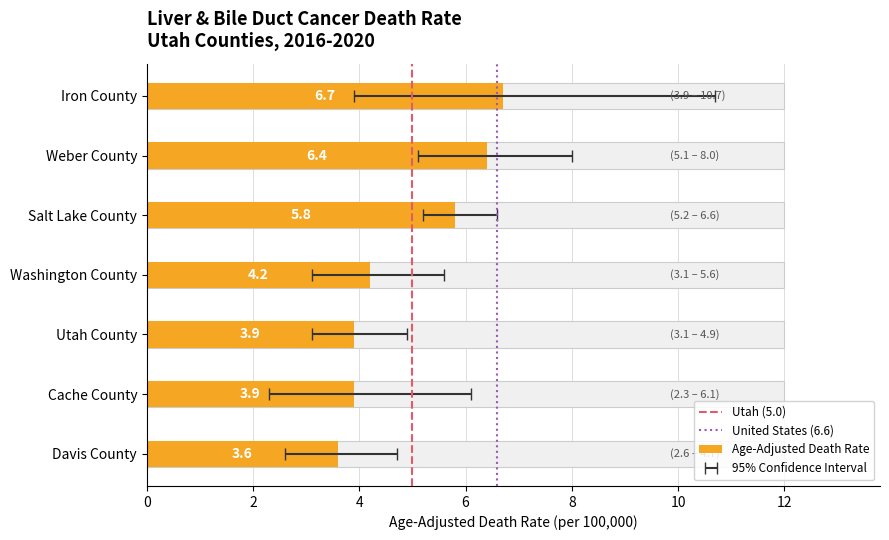

What is the minimum value for Lower CI (Rate)?

2.3